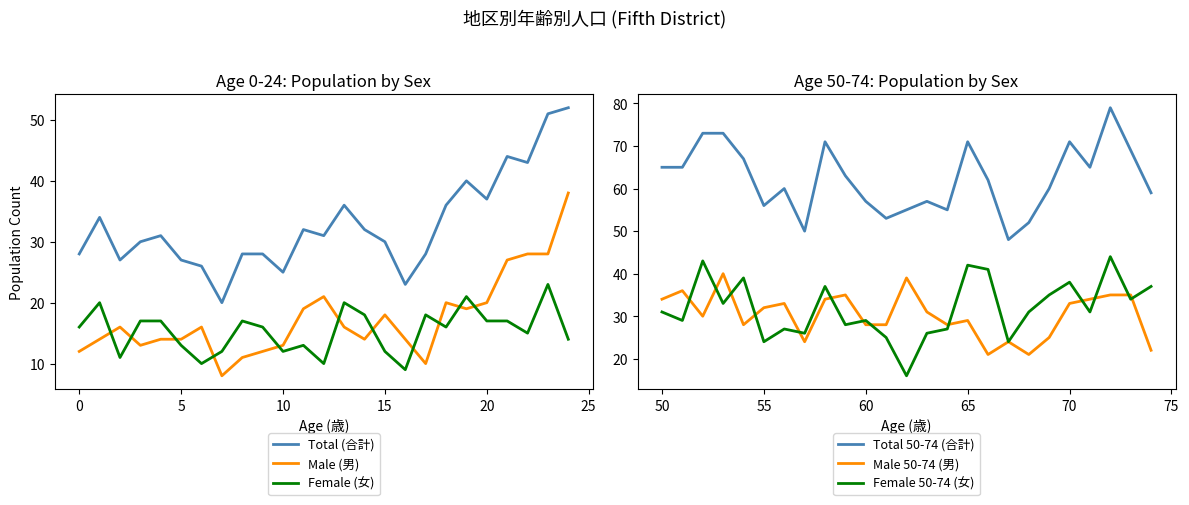

What is the minimum value for Female (女)?

9